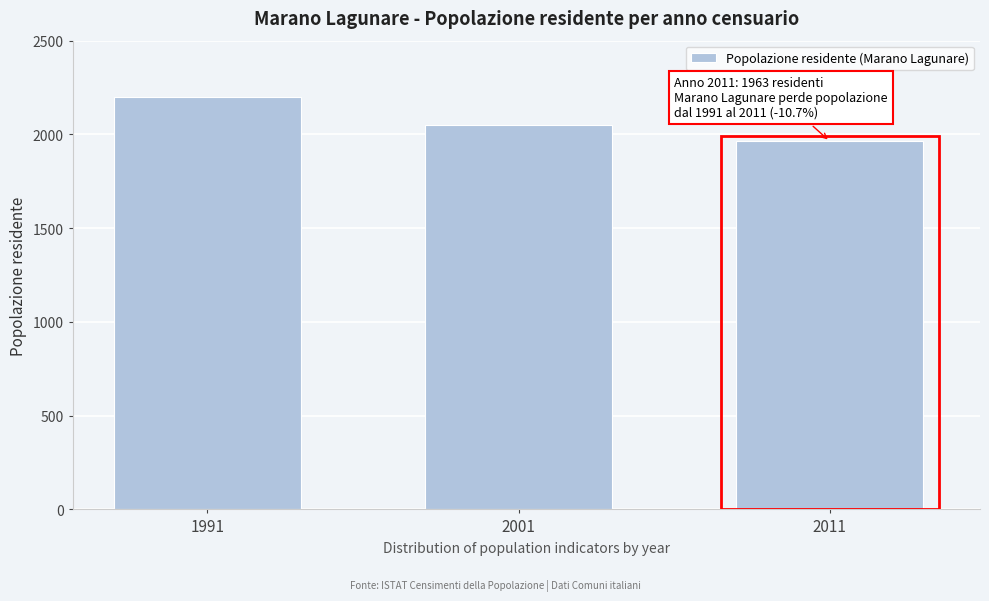

Reading left to right, what are all the values shown in this chart?

1991=2197	2001=2048	2011=1963